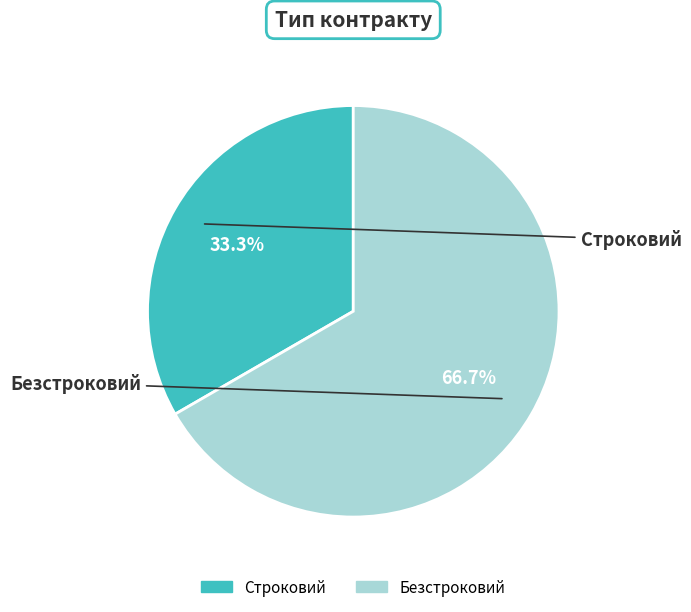

What percentage is the Строковий slice, to the nearest percent?

33%